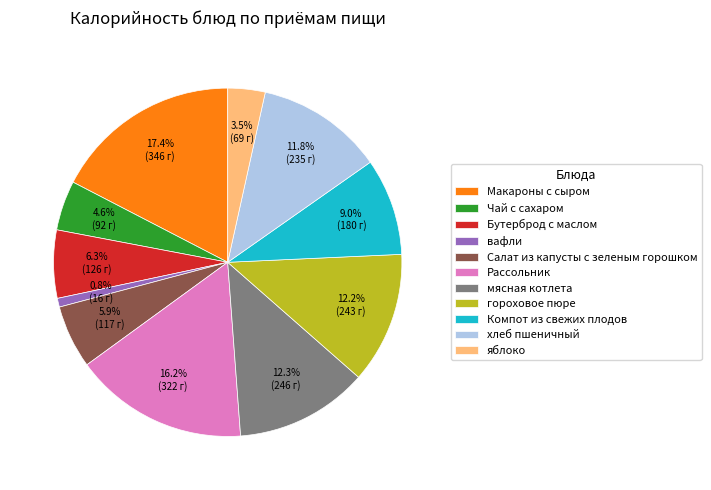

Approximately how many times larger is the value at Рассольник compared to хлеб пшеничный?

1.4